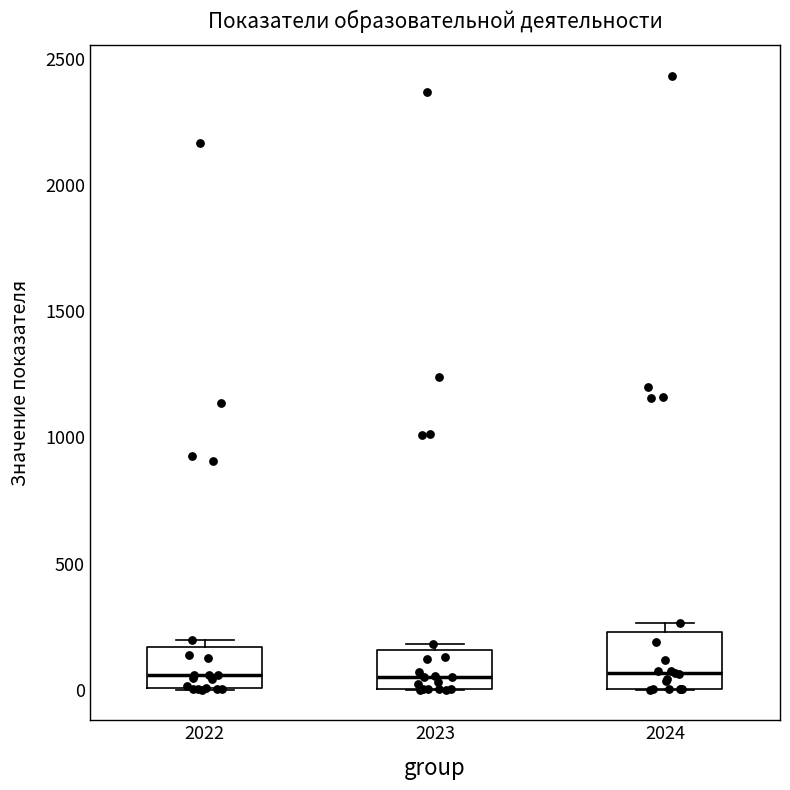

Reading left to right, transcribe this box plot: for each box, give where its median line is, the range the box spans, and where its two whiskers end, as read against the y-axis. The values are not printed on the chart, so give them approximately, as read against the axis.

2022: median 50, box 0 to 150, whiskers 0 to 200
2023: median 50, box 0 to 150, whiskers 0 to 200
2024: median 50, box 0 to 250, whiskers 0 to 250 (just above the box's upper edge)